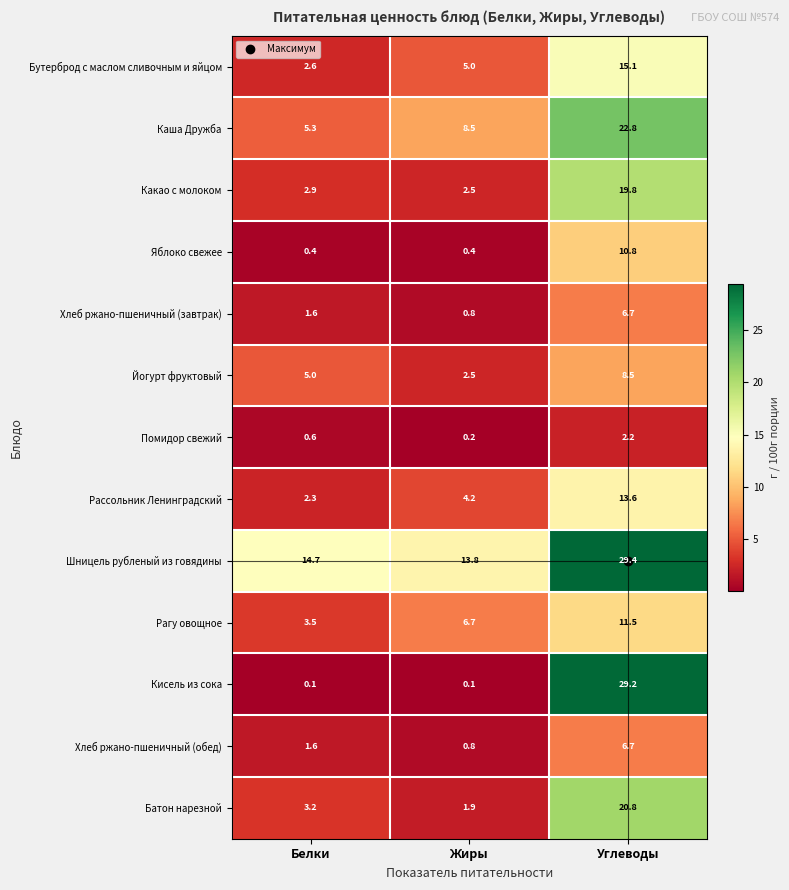

Where does the Рассольник Ленинградский series first go above 4?

Жиры